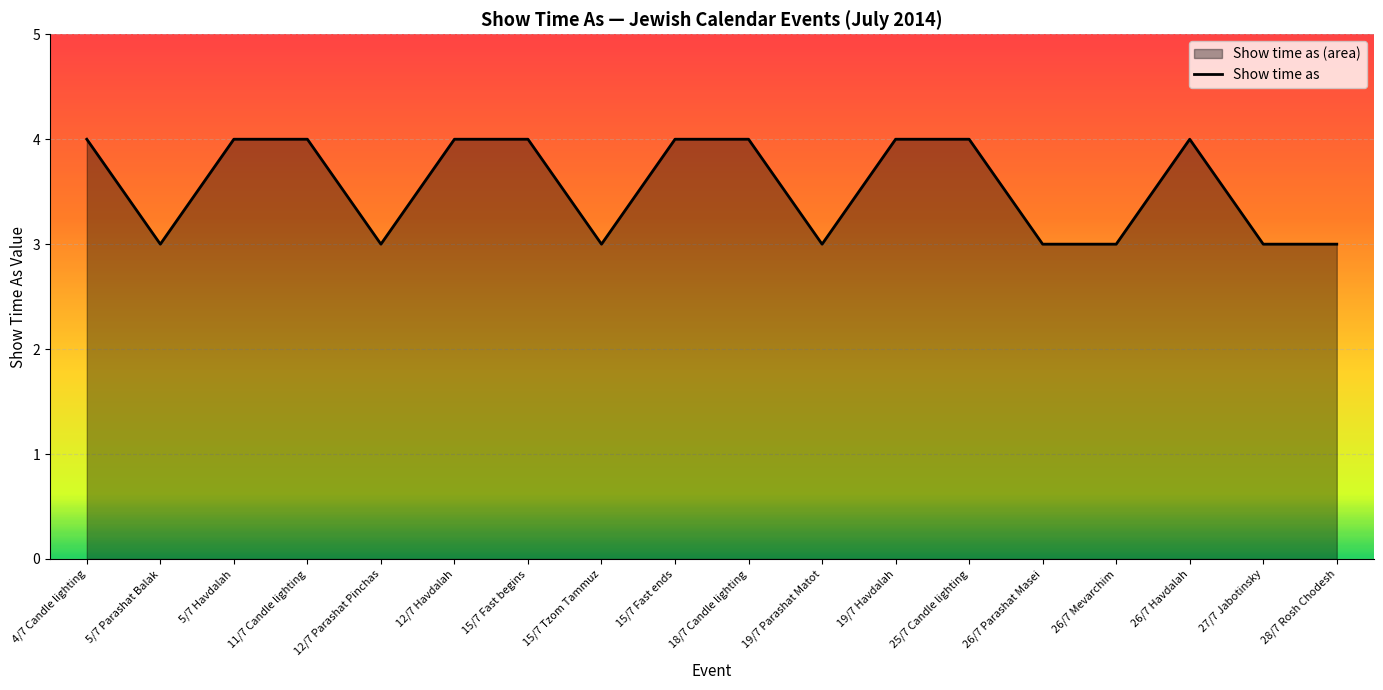

What value does the data have at 19/7 Havdalah?

4